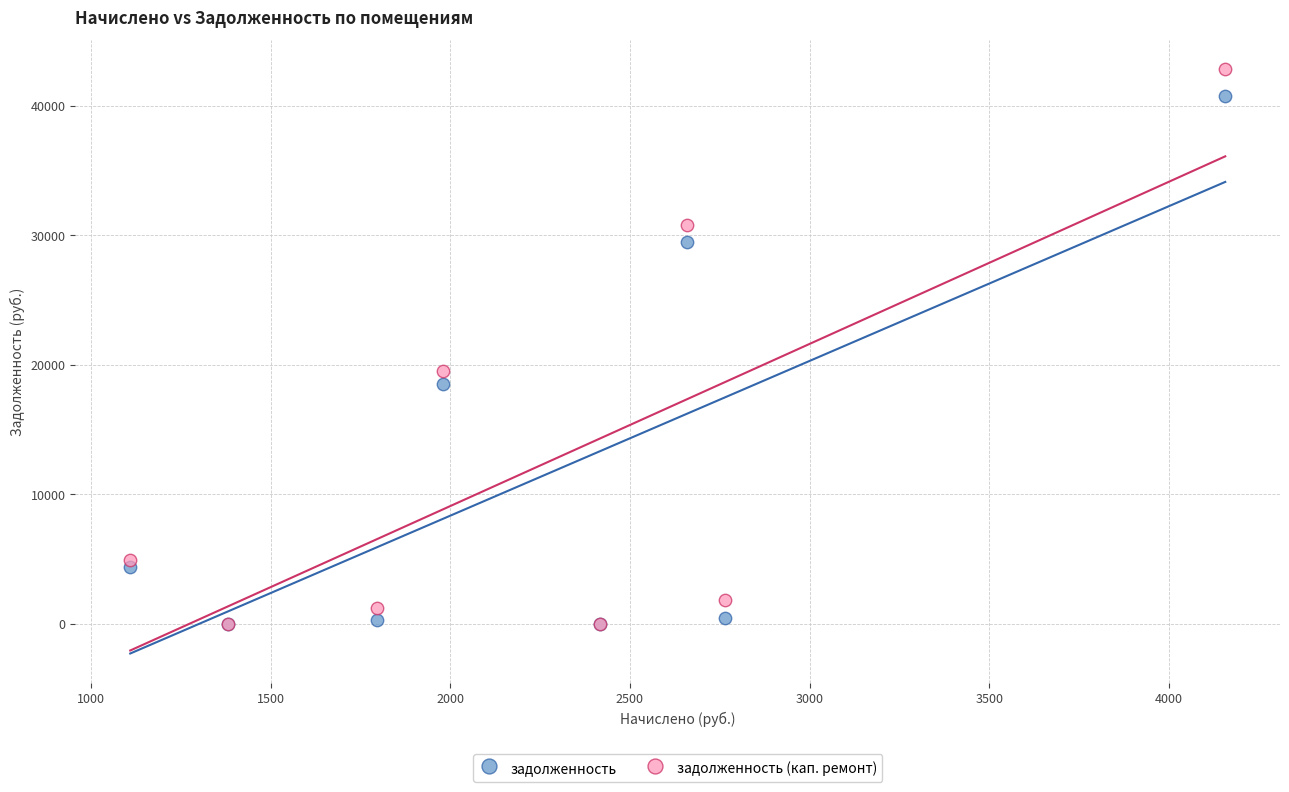

In the задолженность (кап. ремонт) series, what Y value is closest to 21400?

19495.2